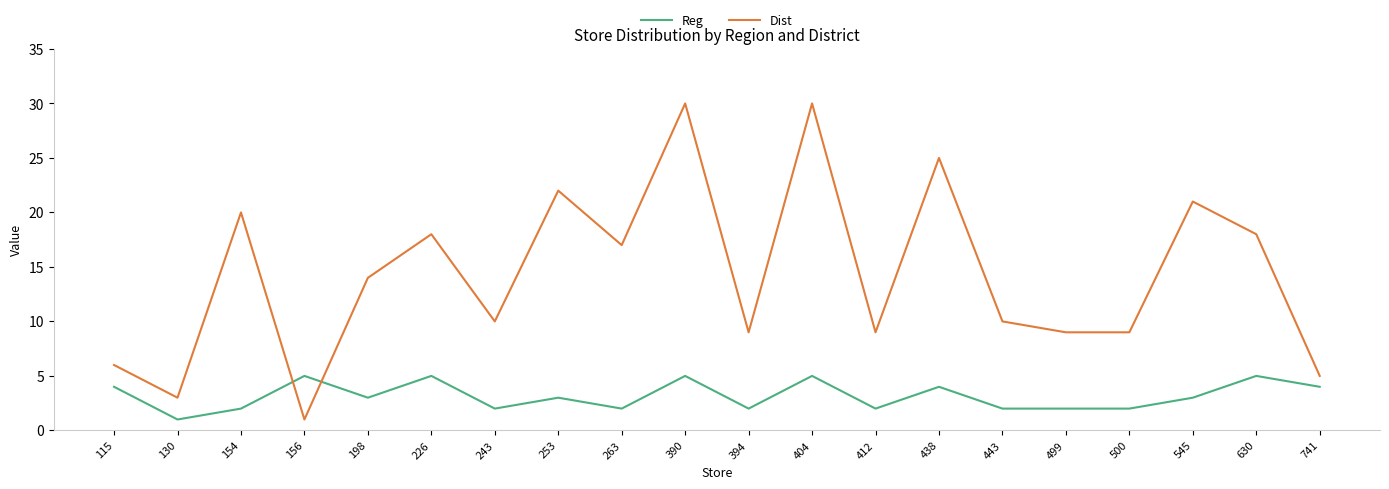

List the series in order of their overall mean, lowest first.

Reg, Dist